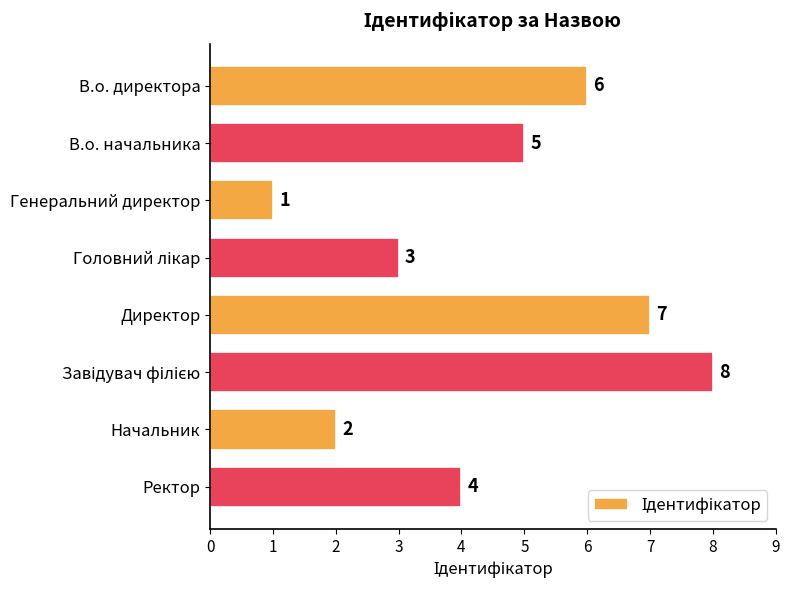

What is the smallest value displayed?

1